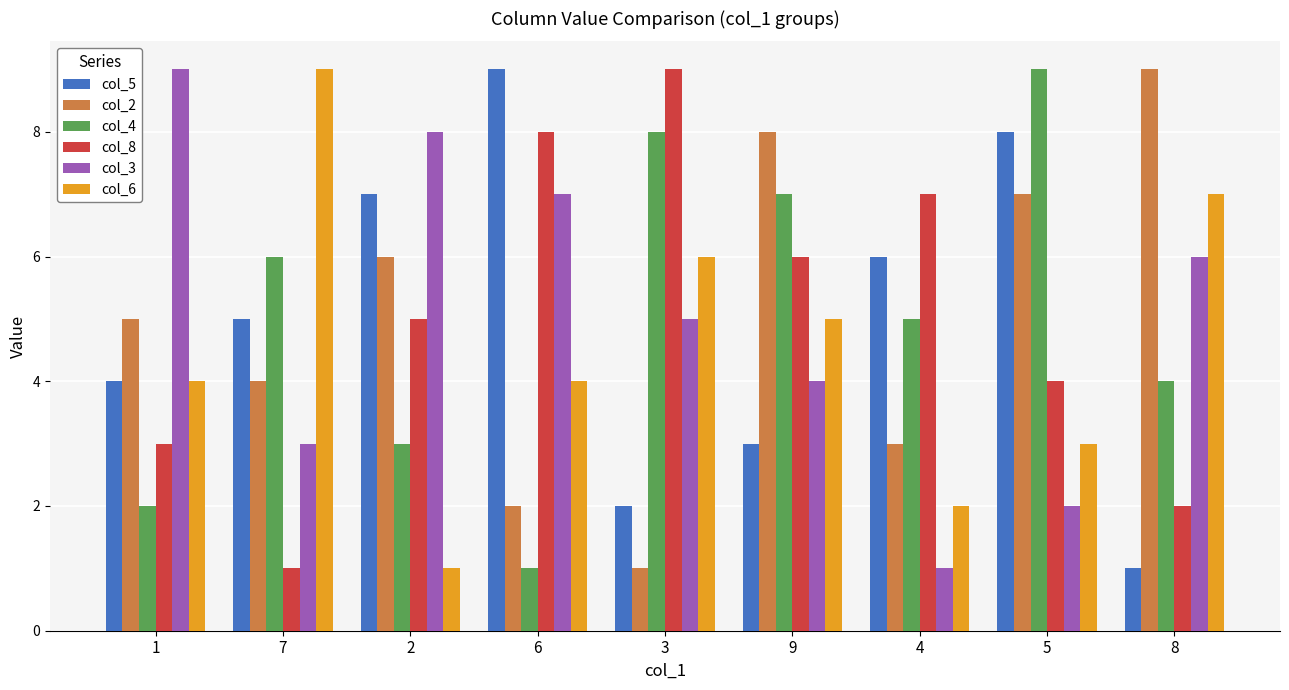

The col_6 series shows 1 at 4. True or false?

False